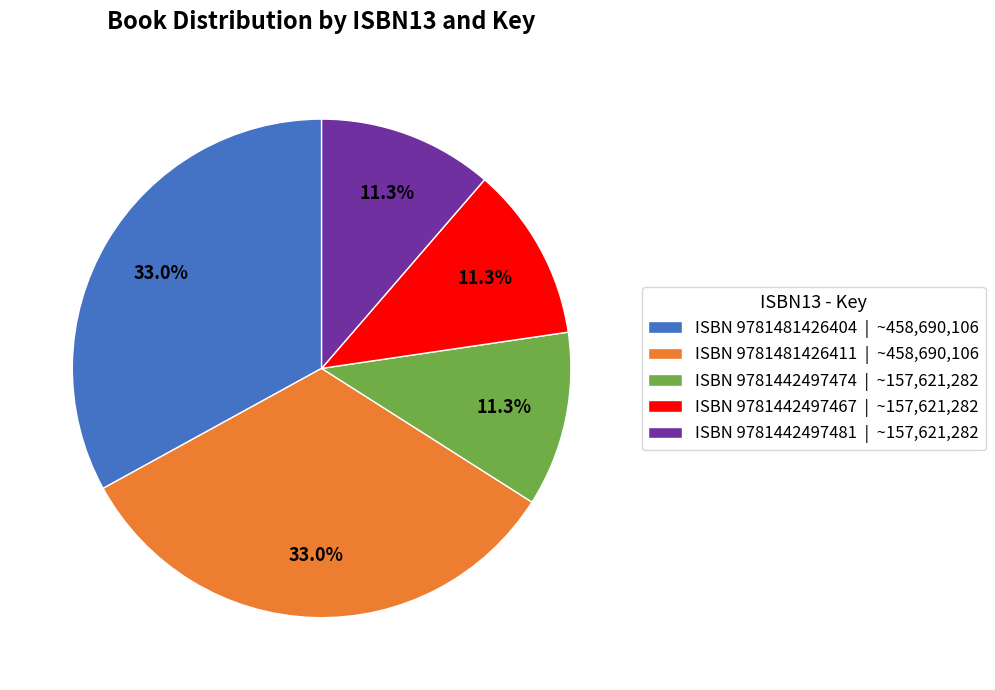

To the nearest percent, what is the average slice percentage?

20%